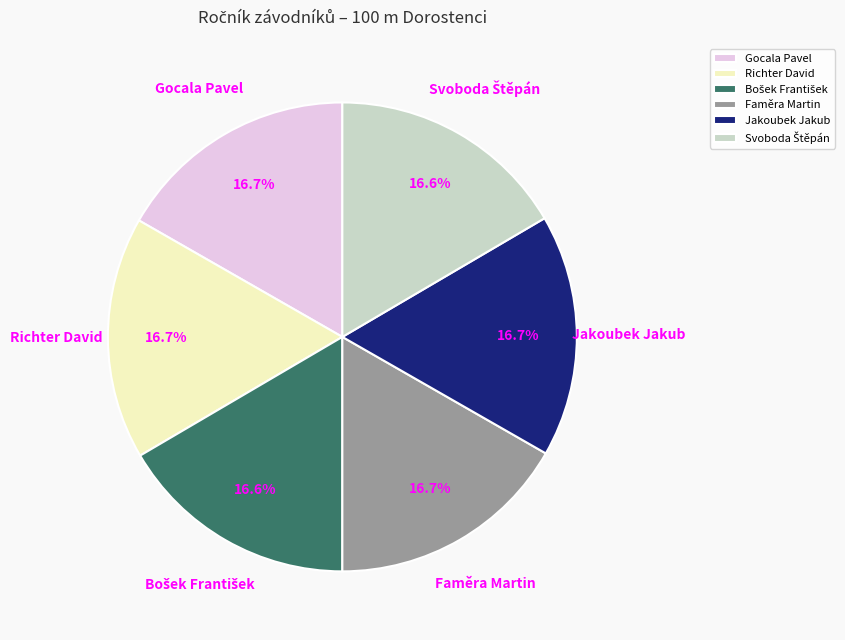

What is the total percentage of Faměra Martin and Gocala Pavel?

33.4%